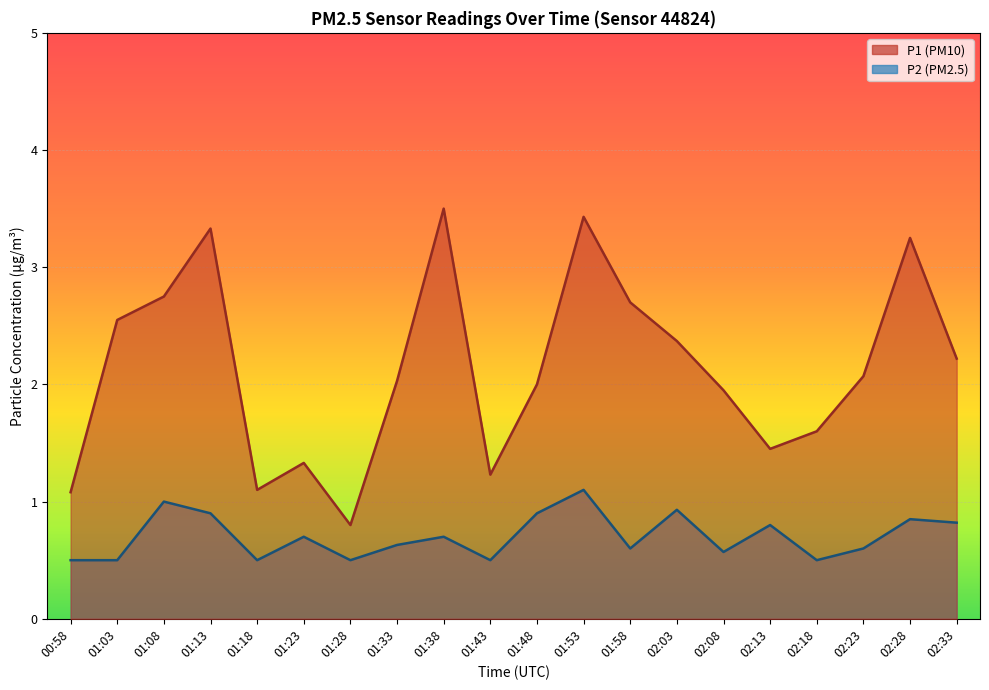

Between 01:03 and 01:43, which series saw the biggest shift?

P1